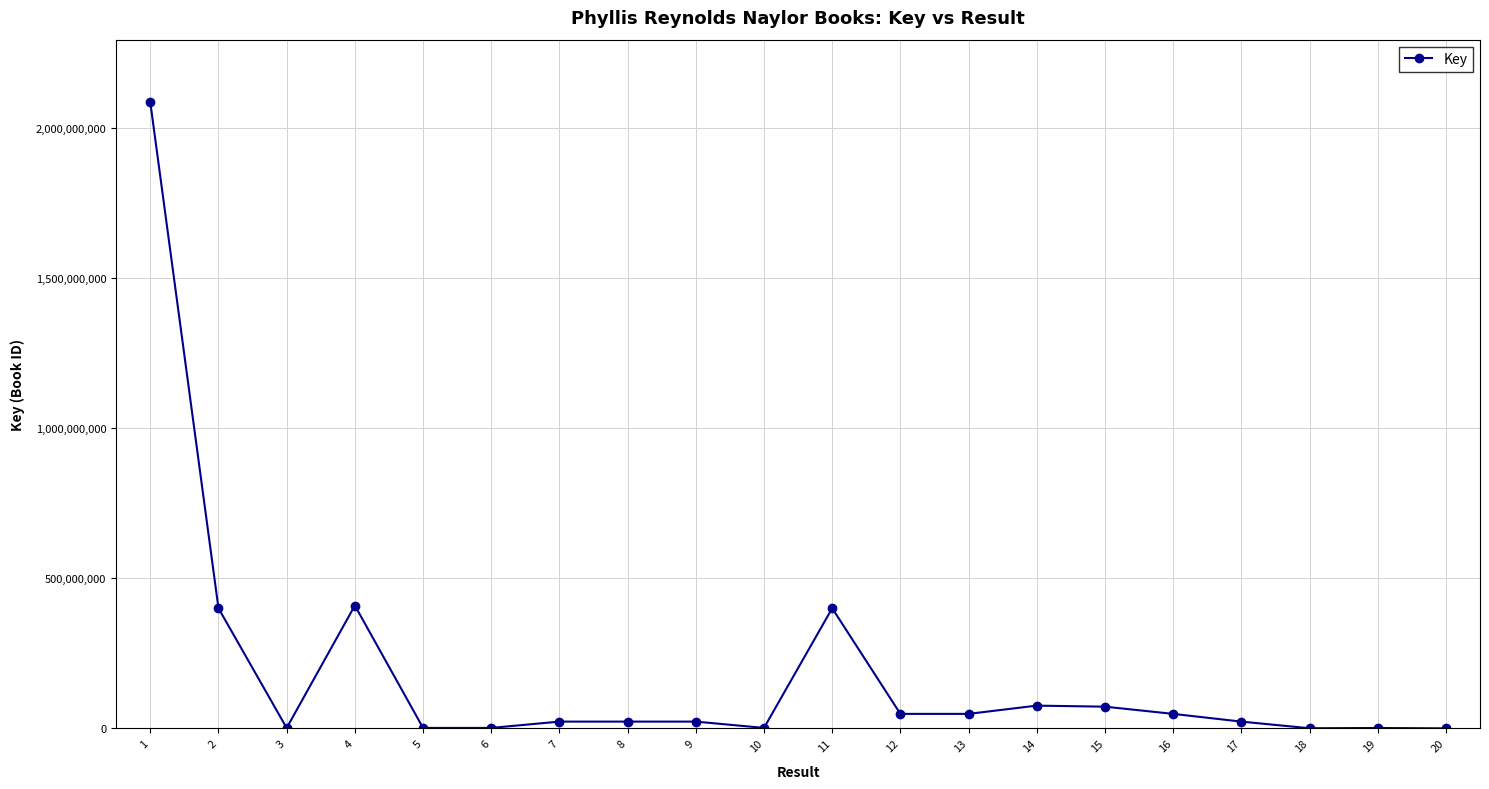

The value at 13 is 48218024. True or false?

True